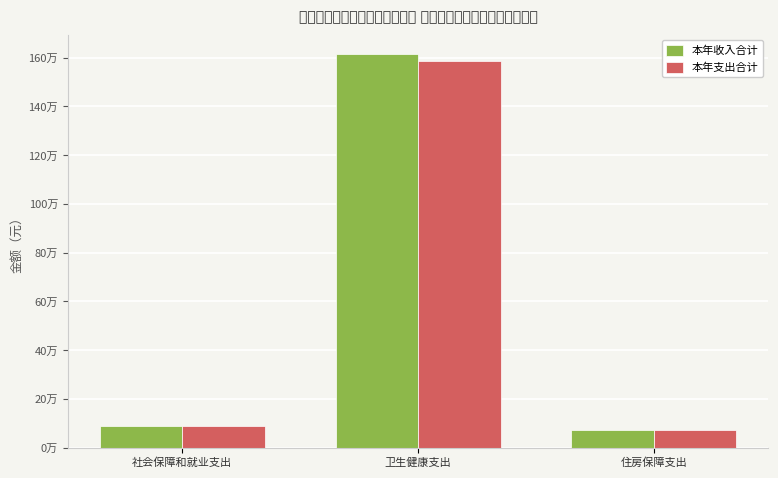

Are the bars horizontal?

No